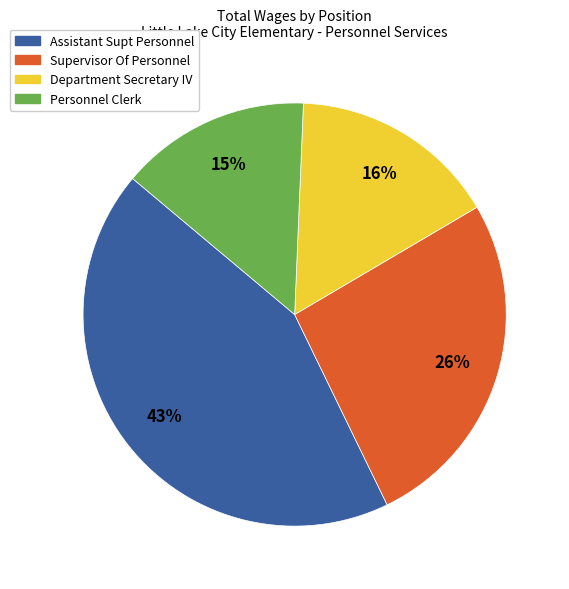

Between Assistant Supt Personnel and Personnel Clerk, which is larger?

Assistant Supt Personnel